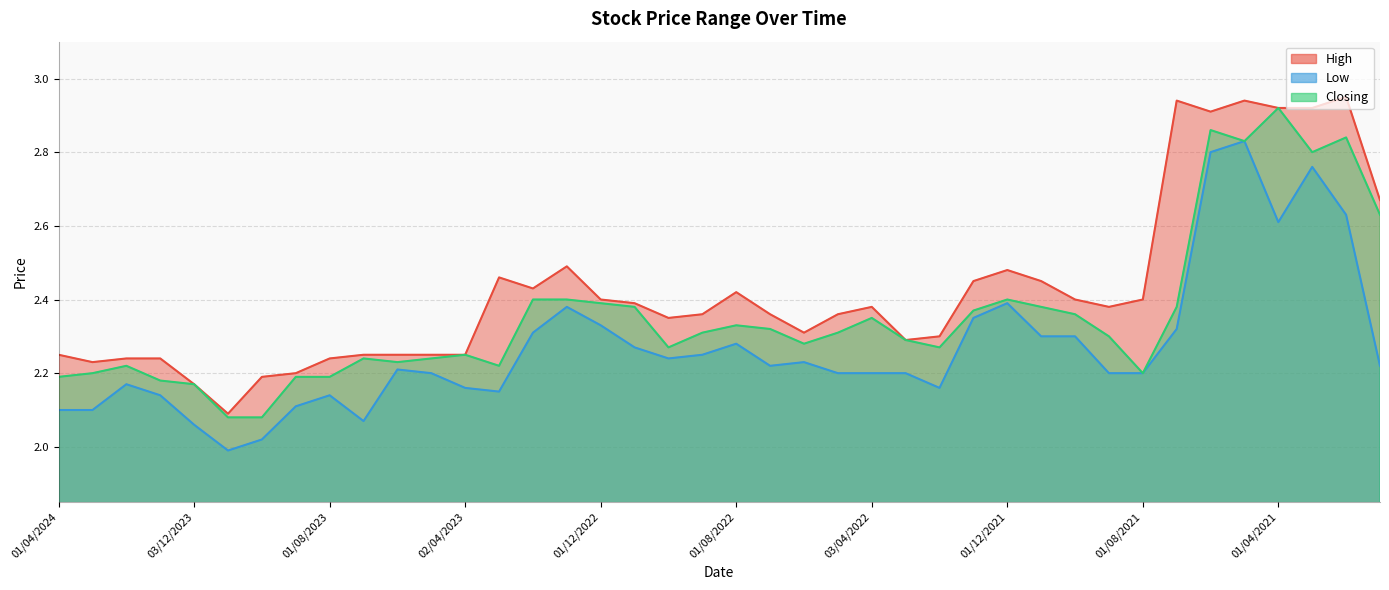

What is the difference between the highest and lowest values at 01/02/2023?

0.1